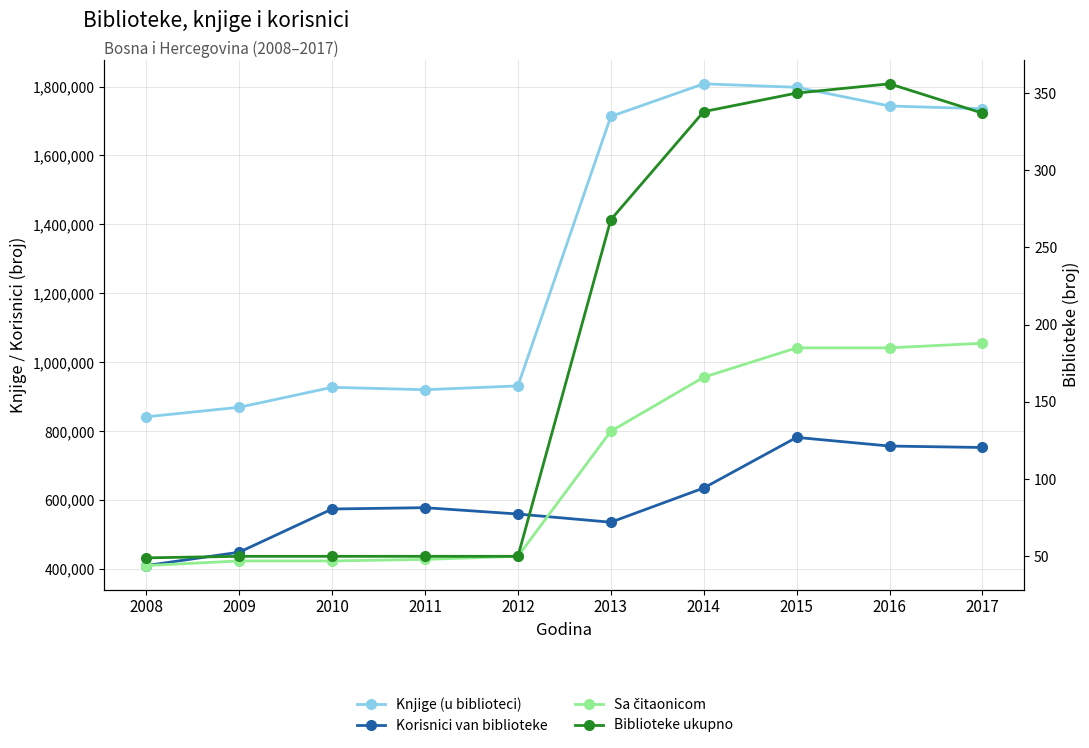

What is the minimum value for Korisnici van biblioteke?

410292